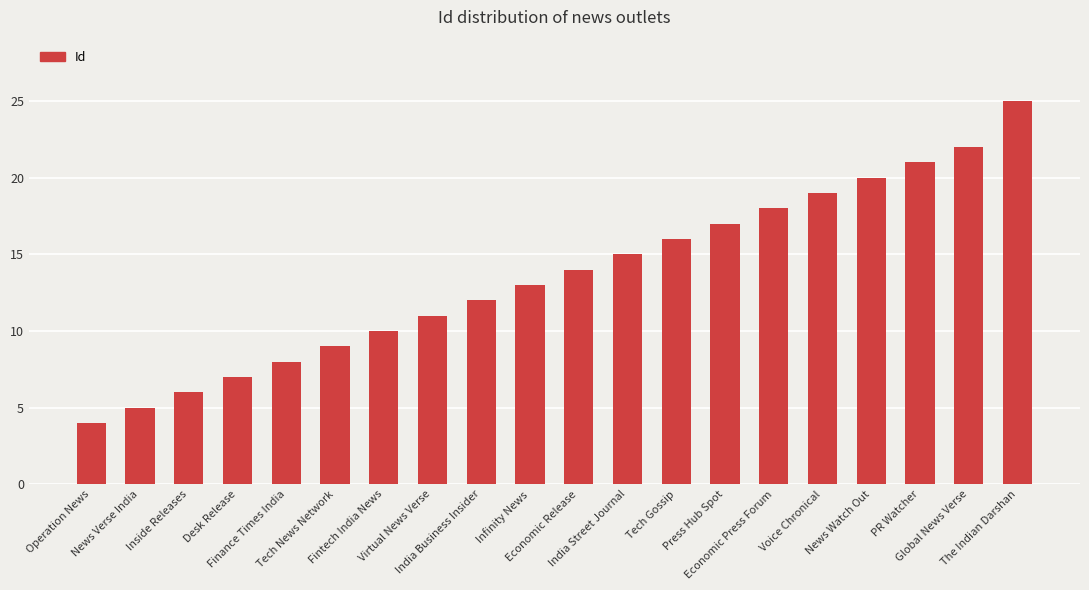

How many series are shown in this chart?

1